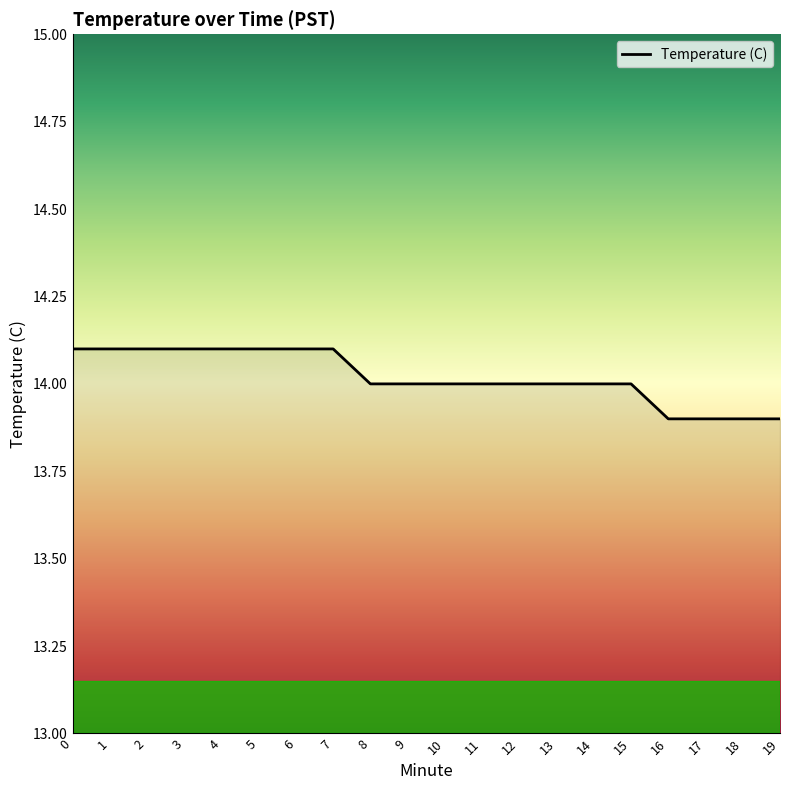

The value at 1 is 14.1. True or false?

True